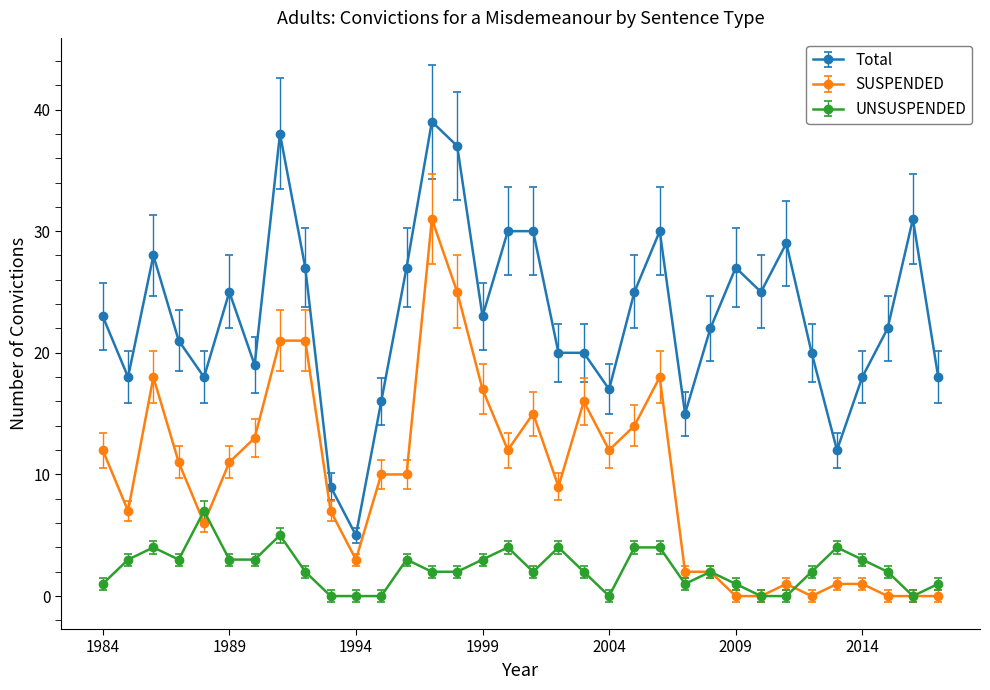

What is the average value of the Total series?

23